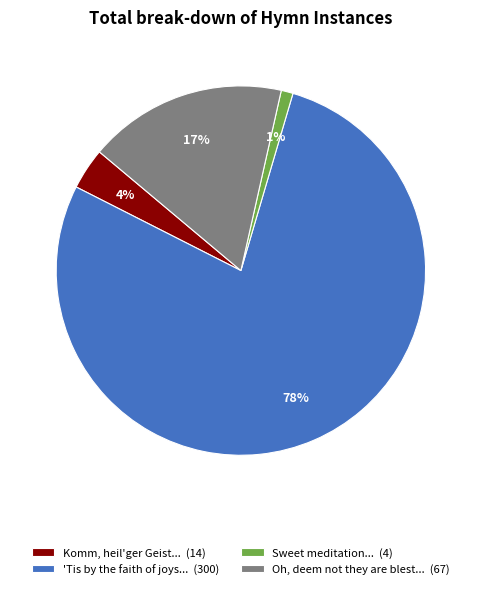

To the nearest percent, what portion does Sweet meditation... (4) represent?

1%